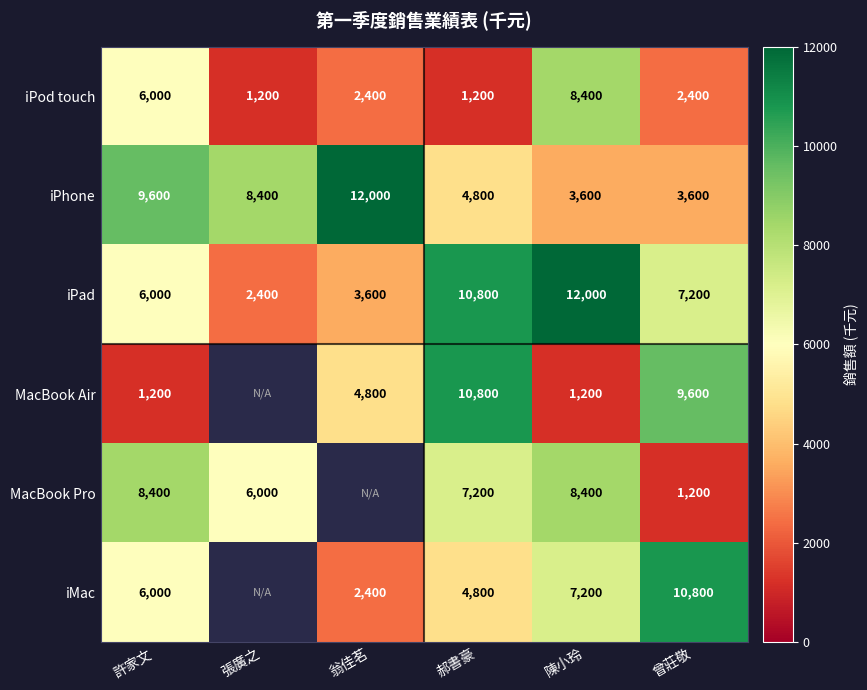

What is the total value across all series at 郝書豪?

39600